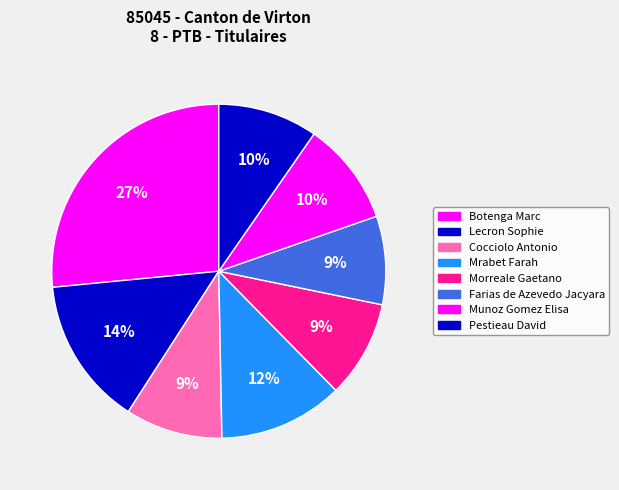

Which slice is the largest?

Botenga Marc